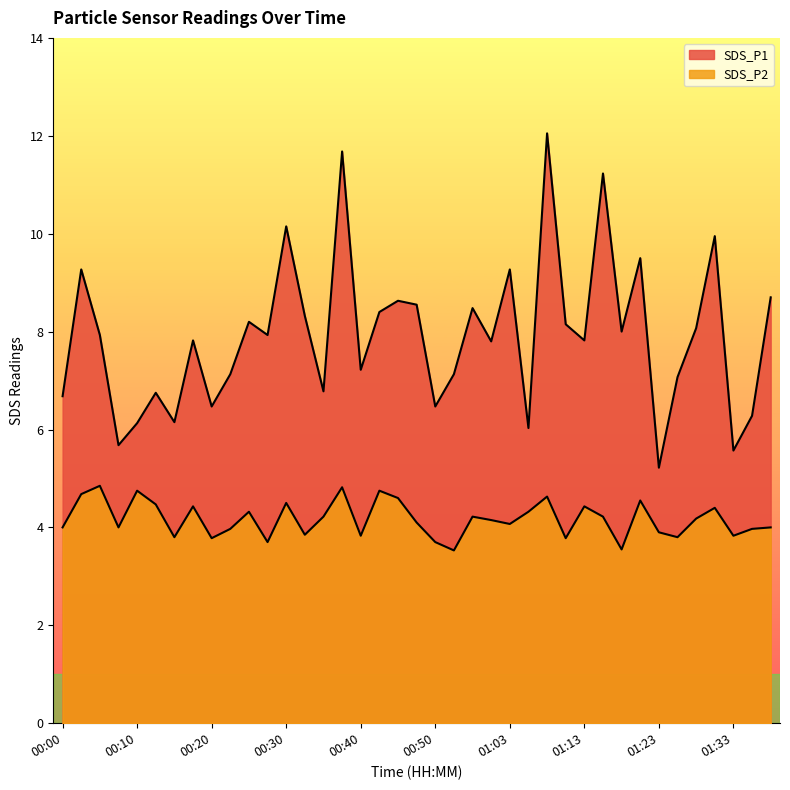

What is the average value of the SDS_P2 series?

4.2